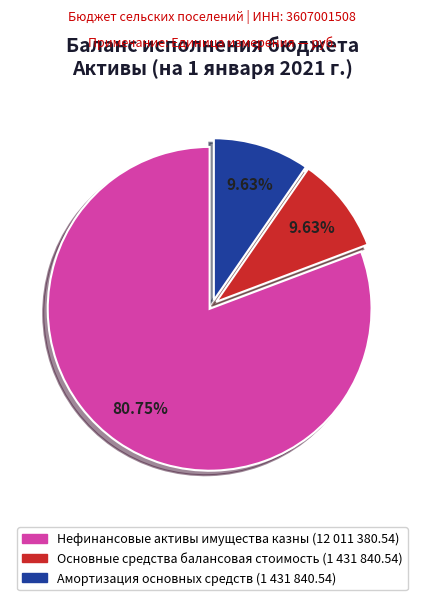

Does any single category account for the majority?

Yes